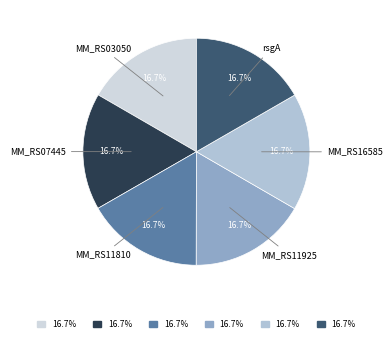

Is MM_RS07445 the majority of the pie?

No